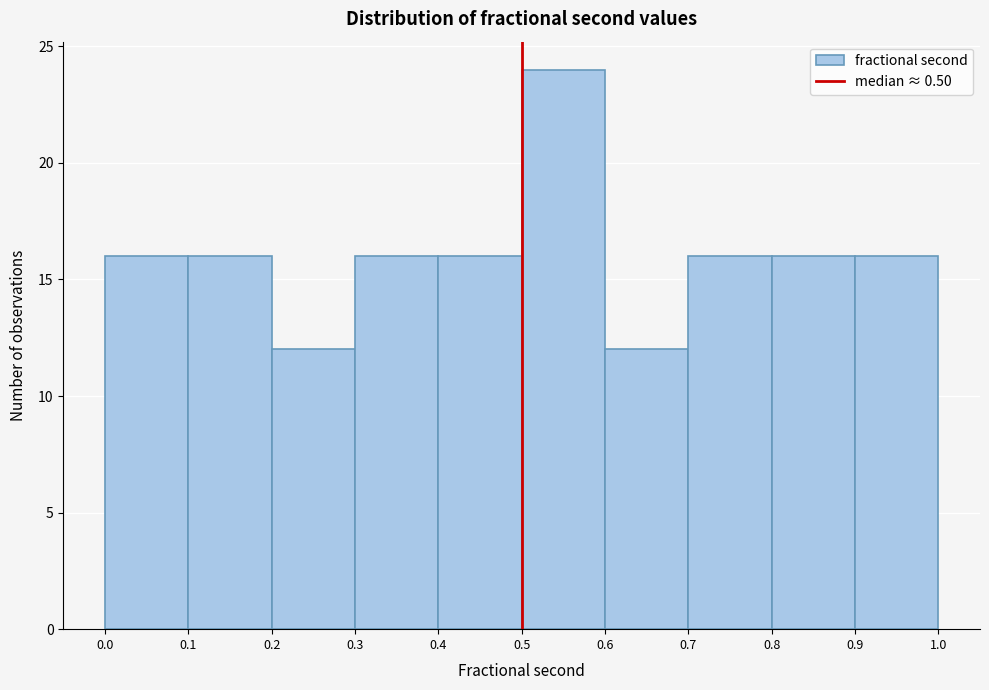

Over which range of the x-axis is the bar tallest?

0.5 to 0.6